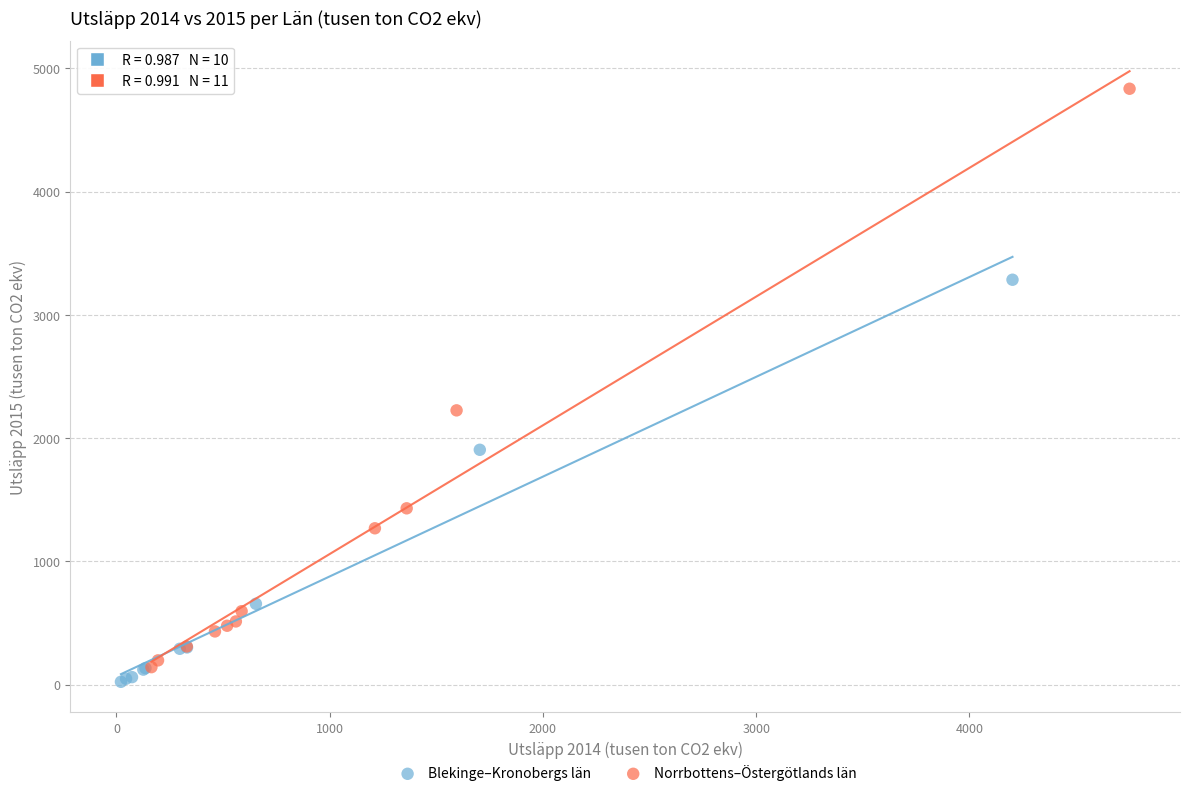

Which series has the widest spread of Y values?

Norrbottens–Östergötlands län